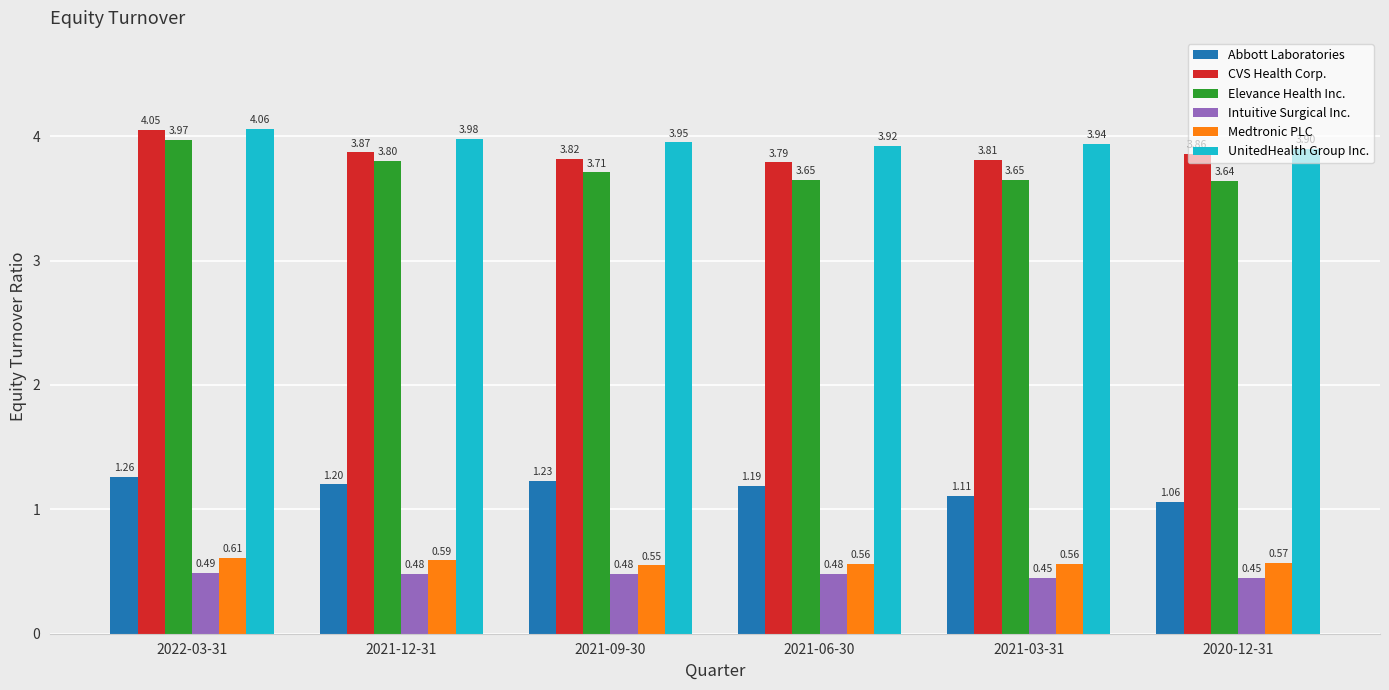

What is the spread (max minus min) of values at 2021-09-30?

3.5